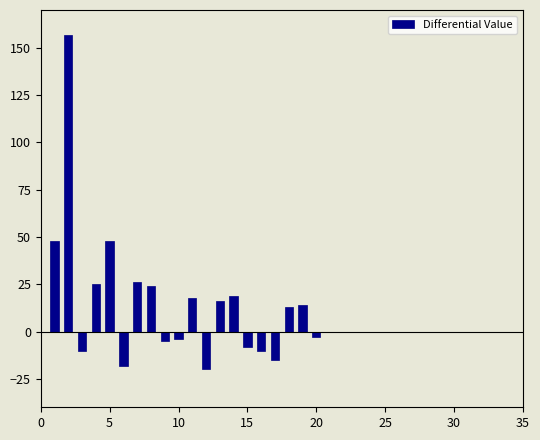

How many categories are shown in the chart?

20